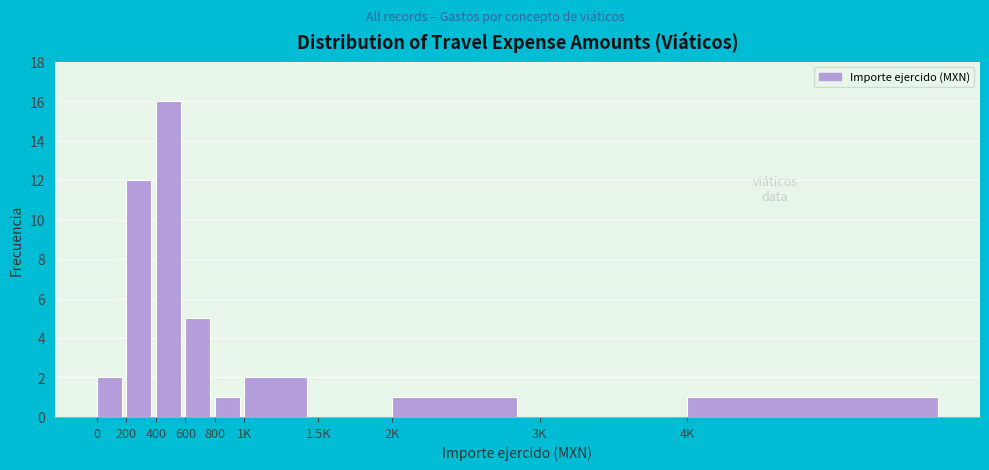

Reading left to right, list all the values displayed in this chart.

0=2	200=12	400=16	600=5	800=1	1K=2	1.5K=0	2K=1	3K=0	4K=1